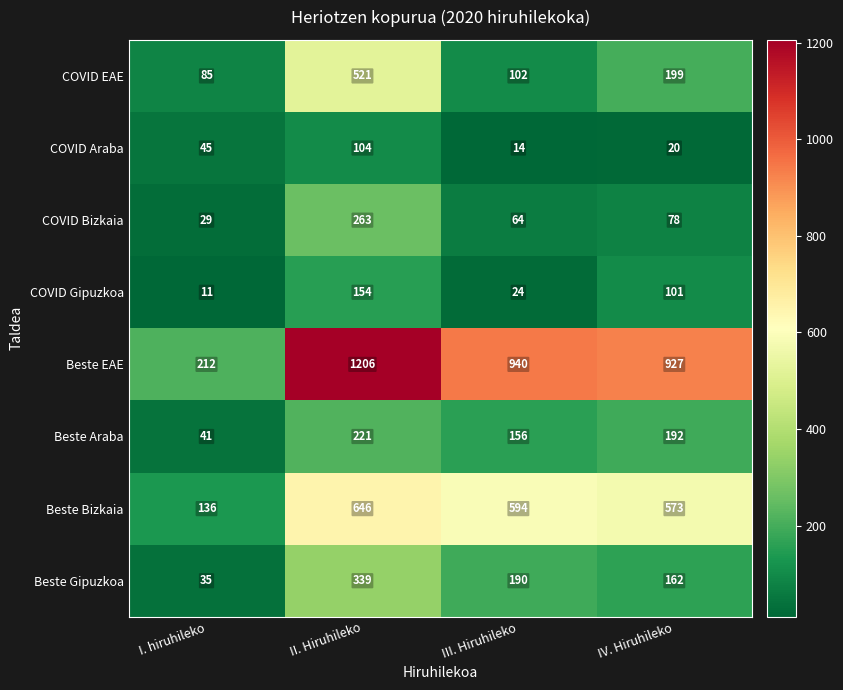

What is the total value across all series at IV. Hiruhileko?

2252